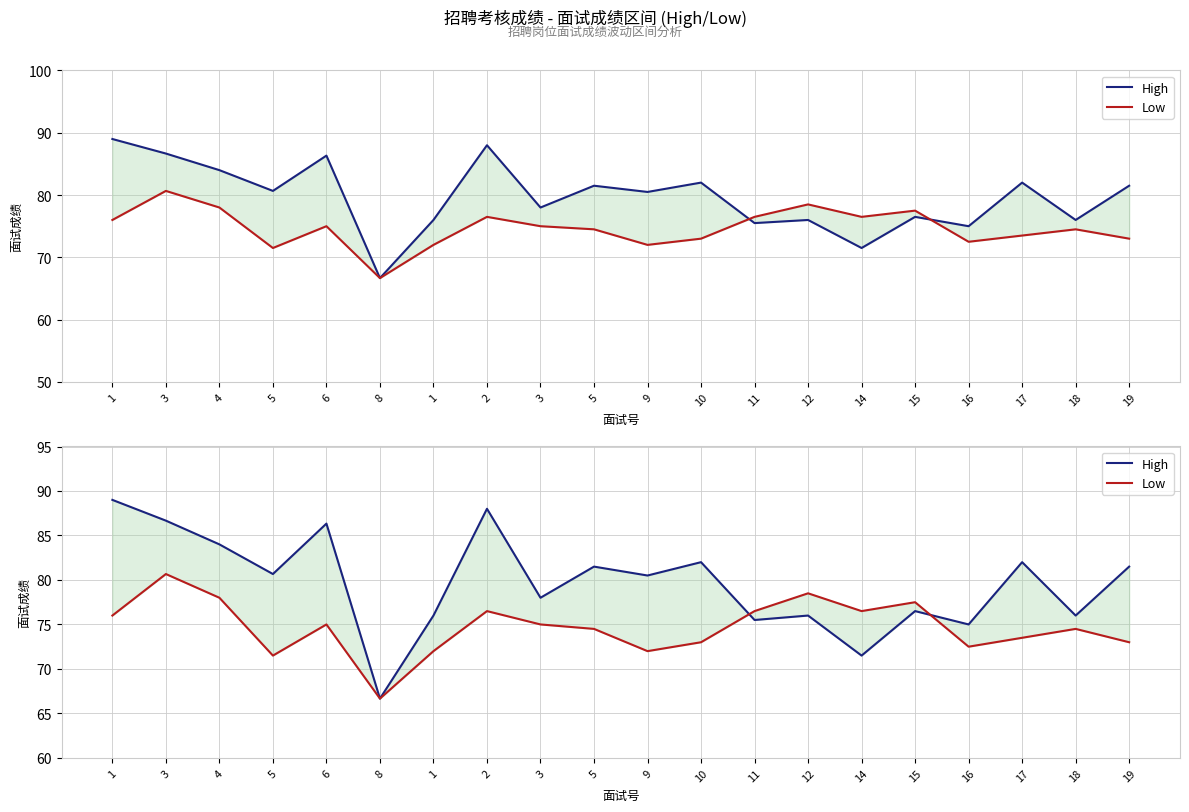

What is the lowest value of the High series?

66.7